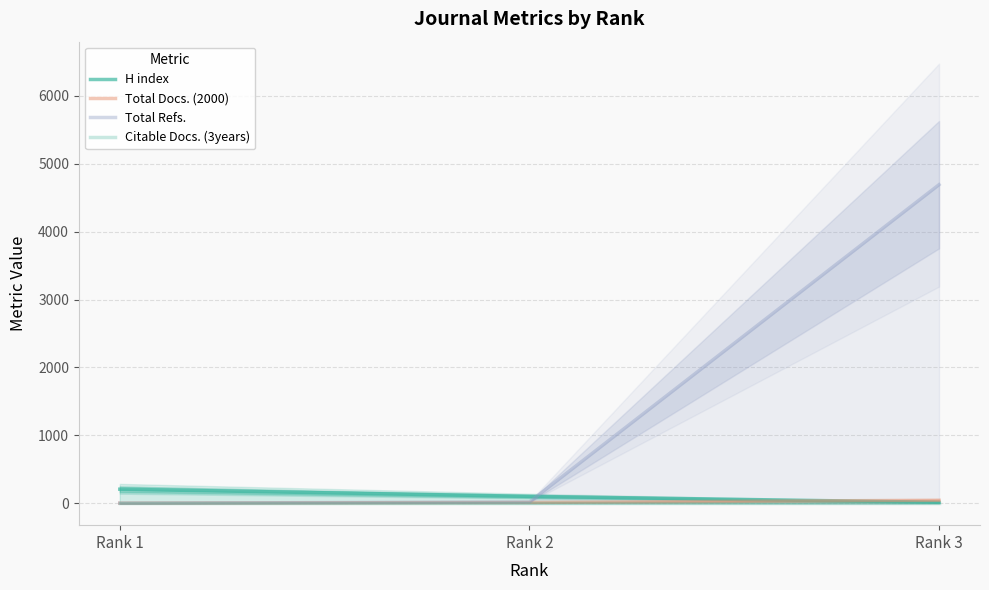

What is the greatest value displayed?

4692